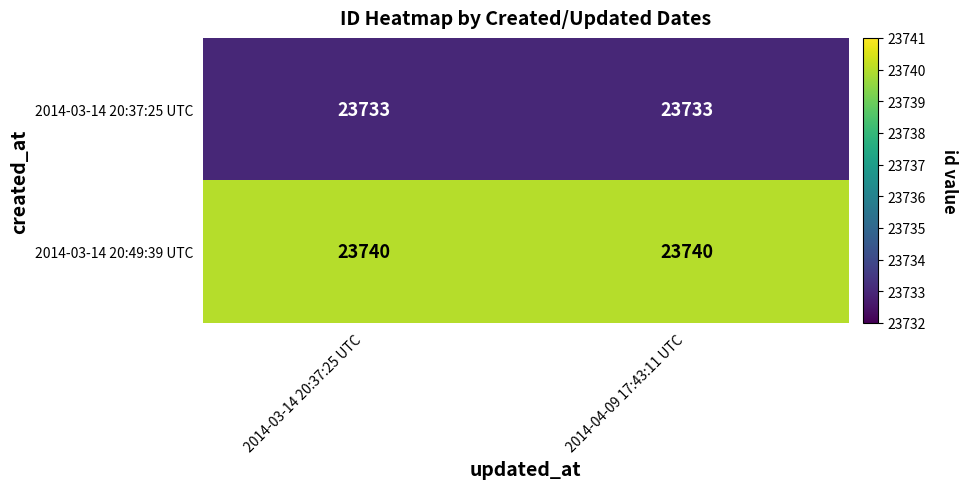

What is the difference between the highest and lowest values at 2014-03-14 20:37:25 UTC?

7